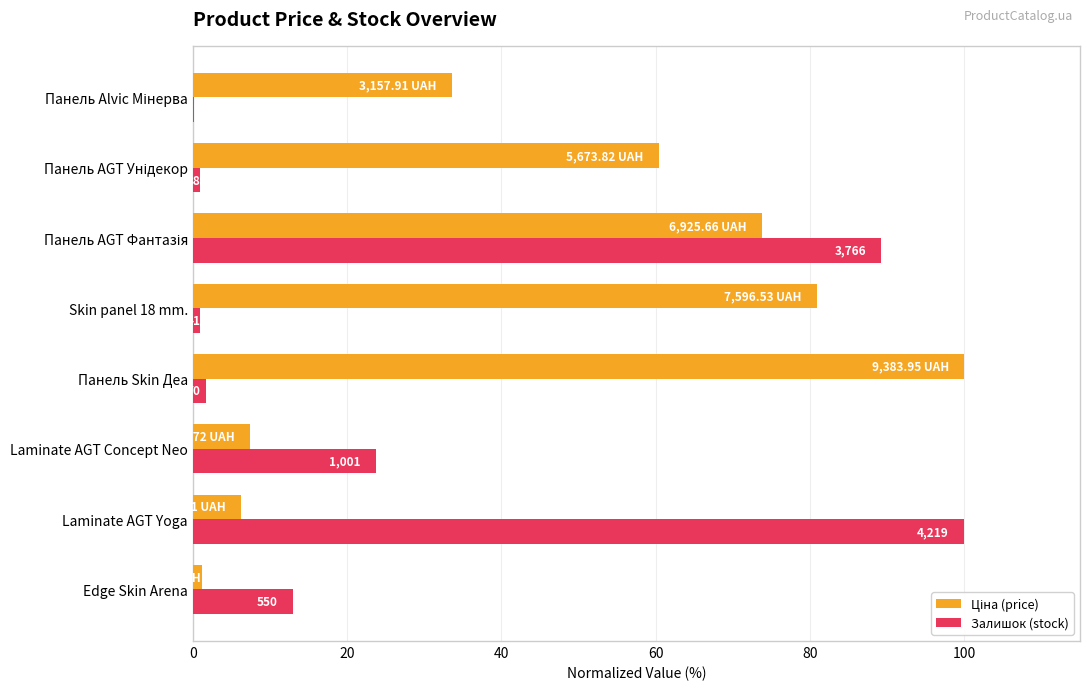

Does the chart contain any negative values?

No